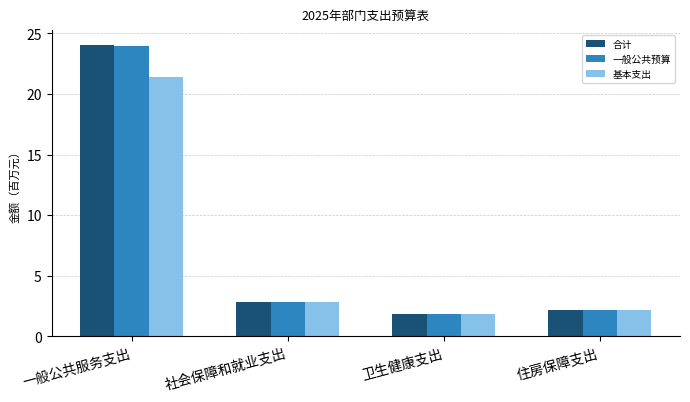

Which series has the largest range (max minus min)?

合计